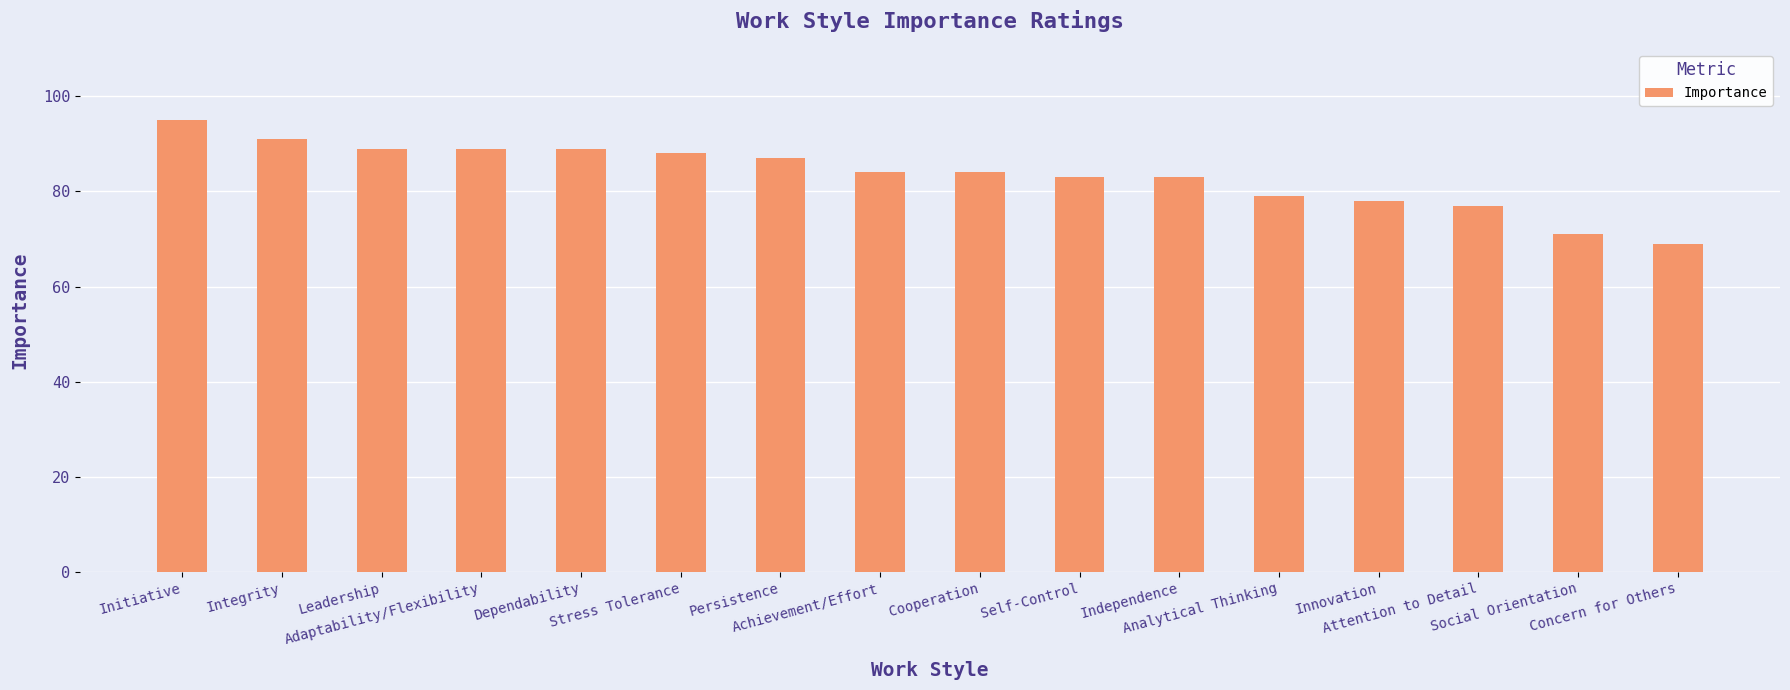

What is the change in value from Initiative to Adaptability/Flexibility?

-6